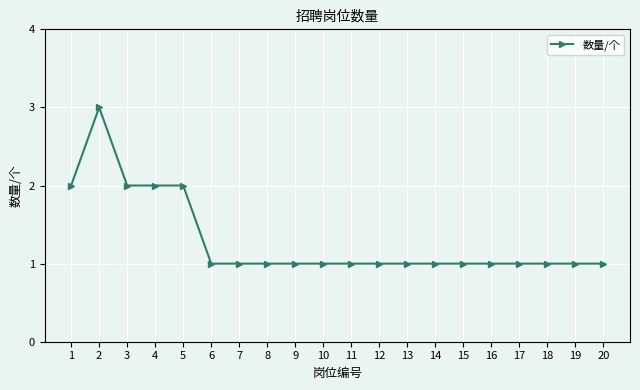

What is the difference between the maximum and minimum values?

2